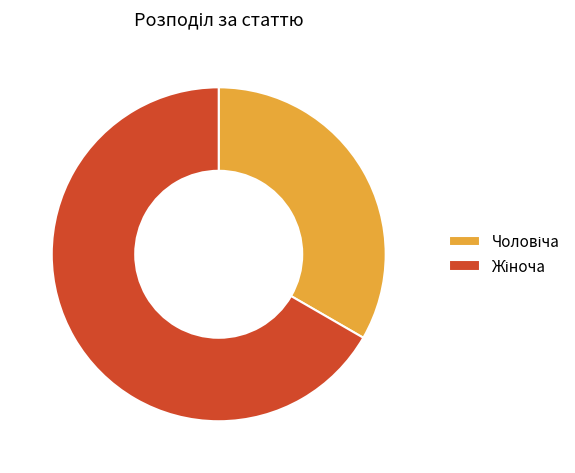

Is there any slice that represents more than half of the pie?

Yes